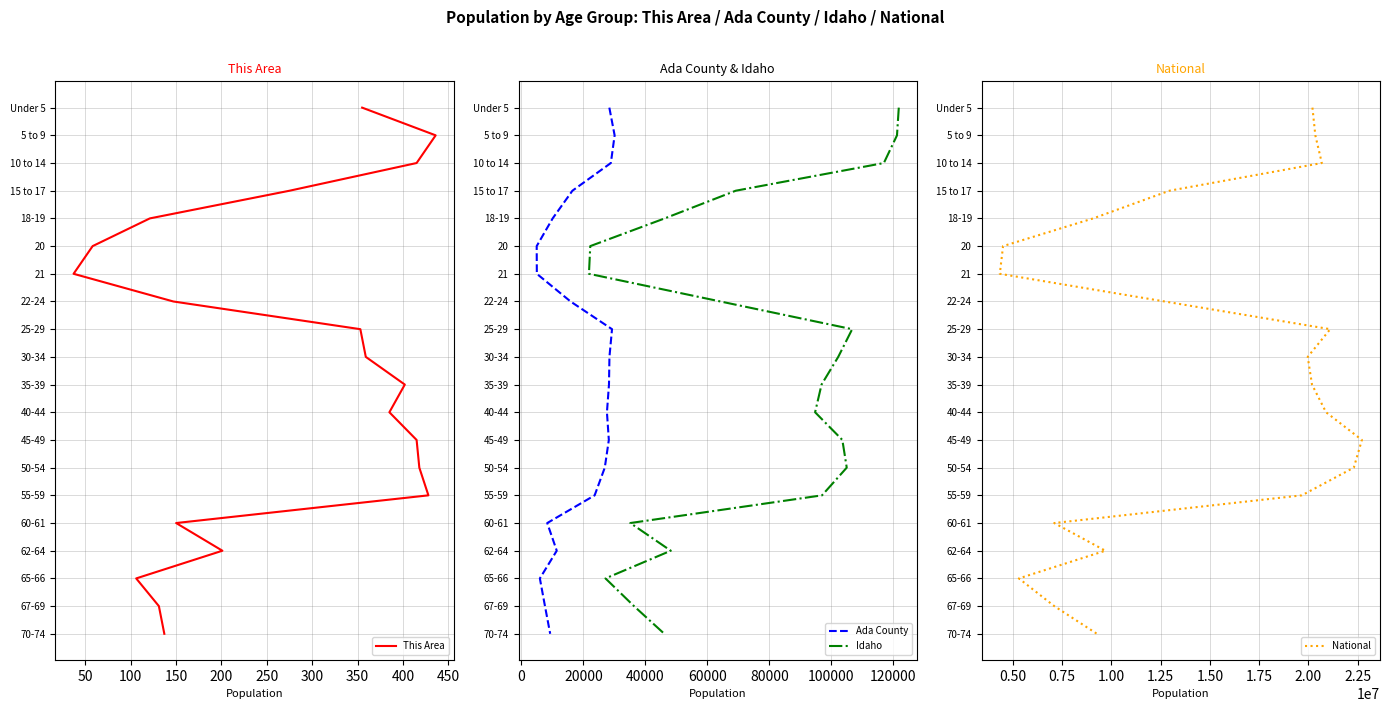

Is it true that Idaho equals 4 at 19?

False